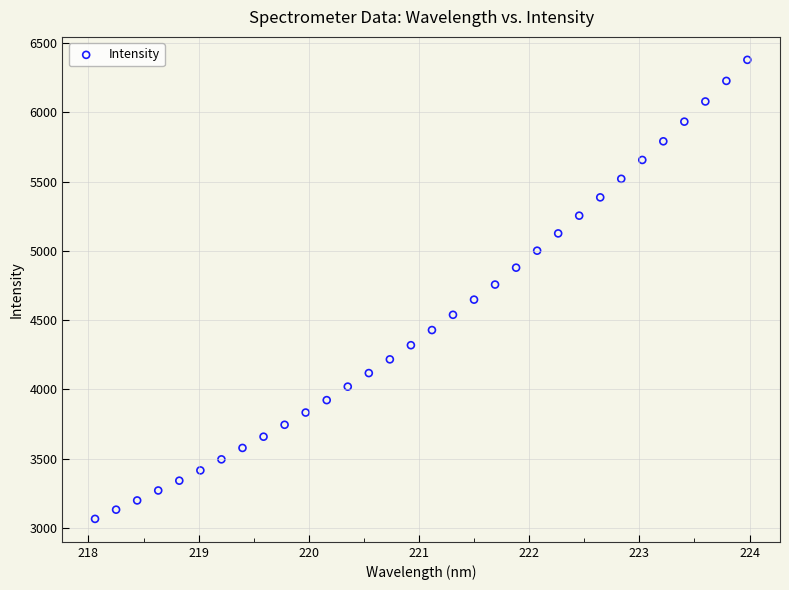

What is the range of X values (max minus min)?

5.9